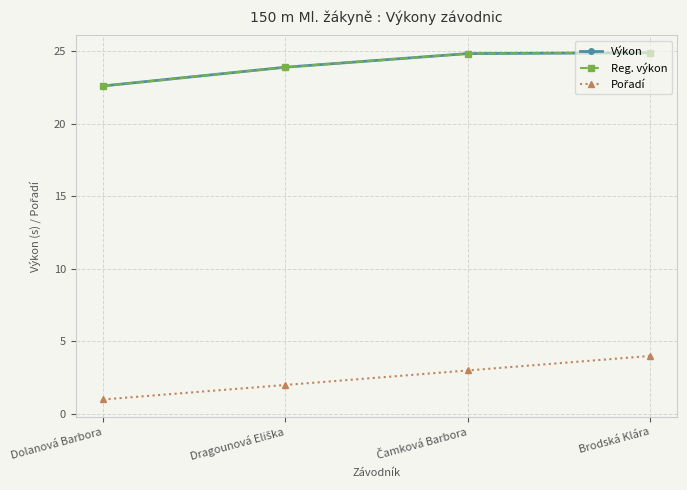

At how many categories does at least one series exceed 15?

4